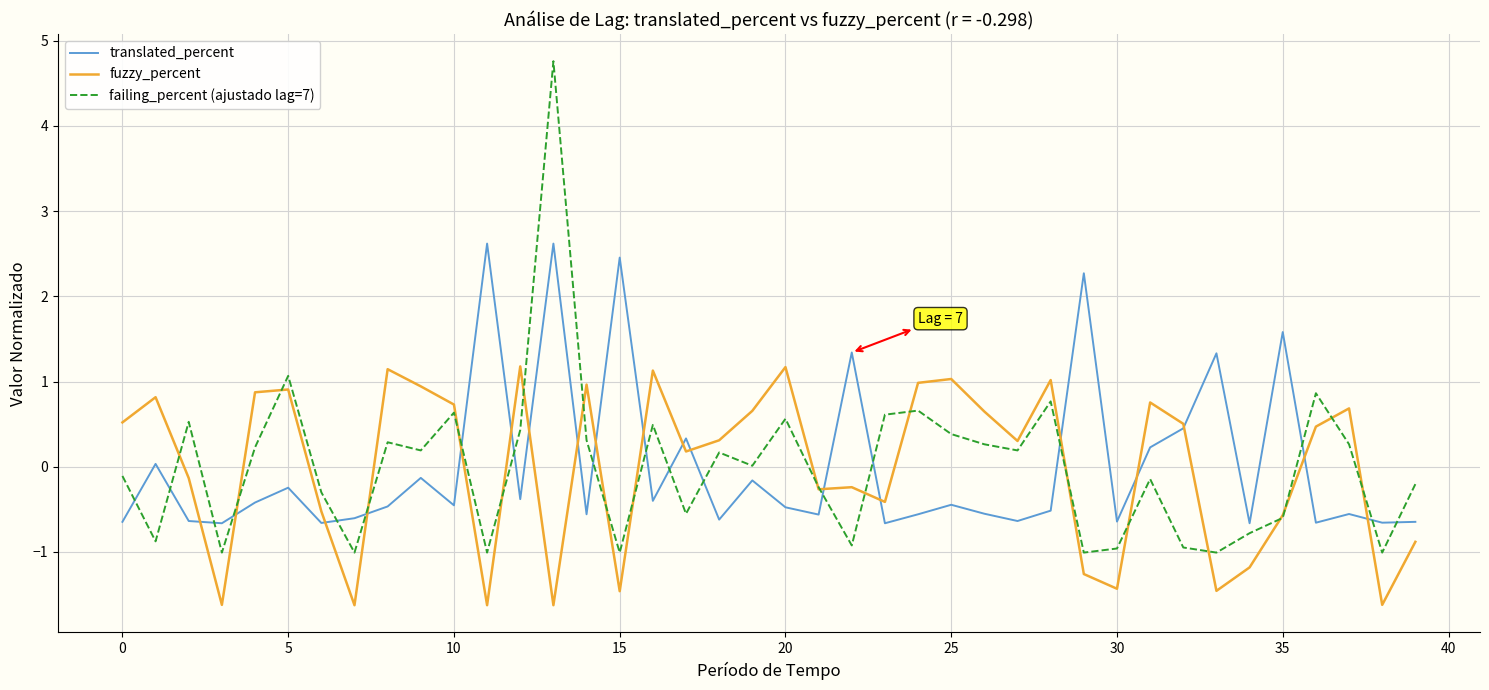

What is the greatest value displayed?

4.8